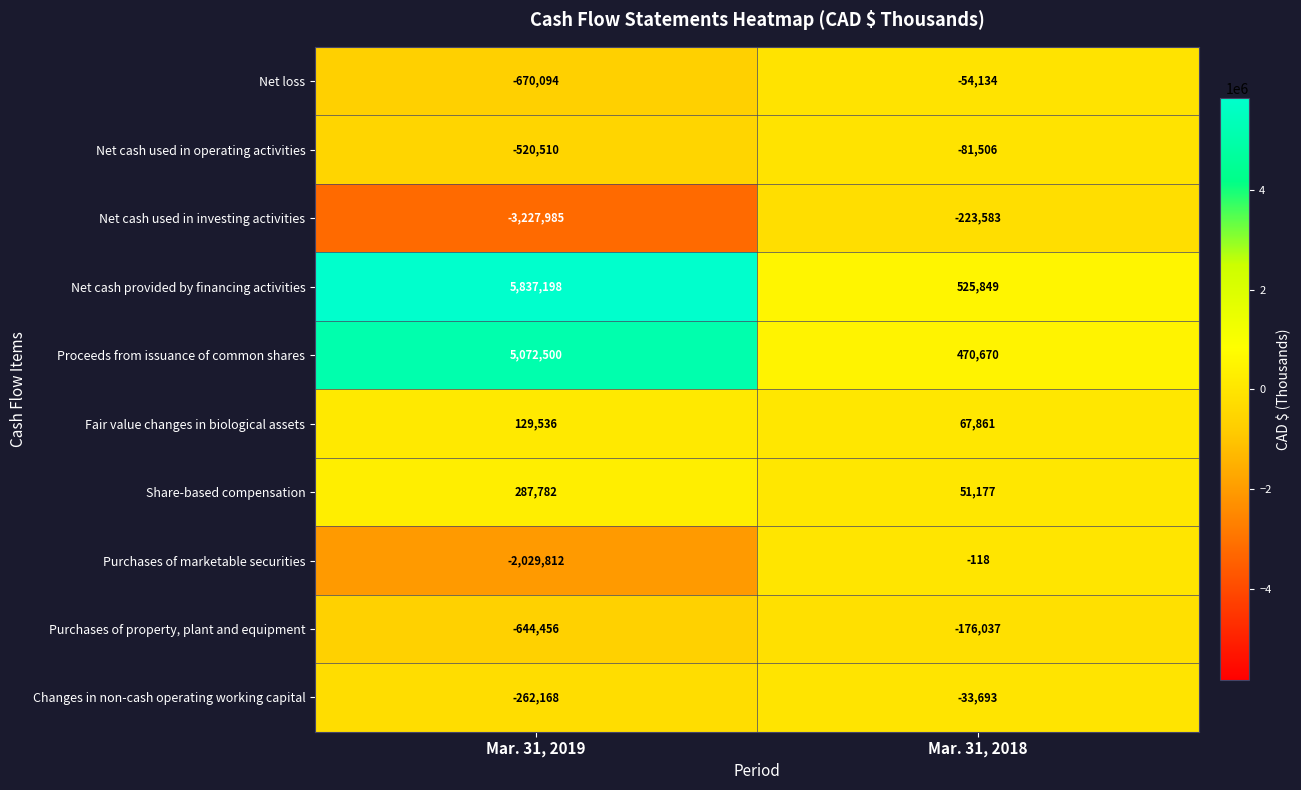

At how many categories does at least one series exceed 4636280?

1